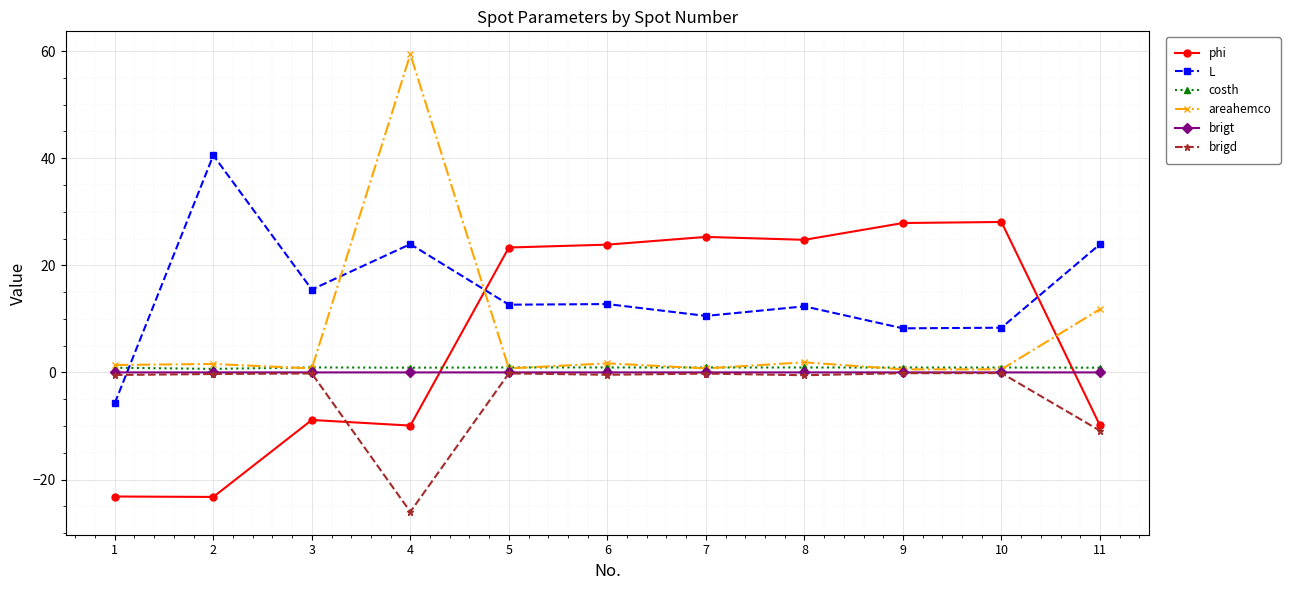

How many intersections are there between L and brigt?

1